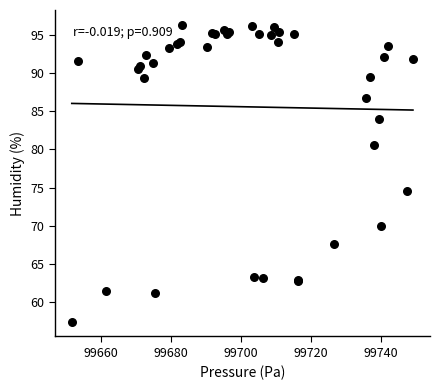

What Y value in the scatter plot is closest to 76?

74.5